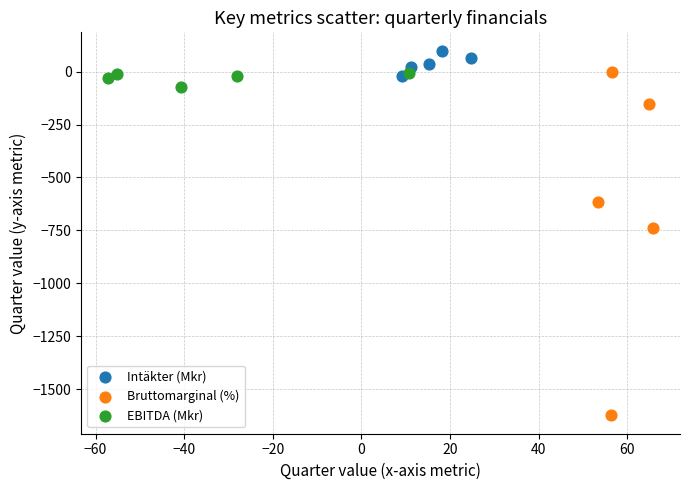

Which series contains the lowest Y value?

Bruttomarginal (%)